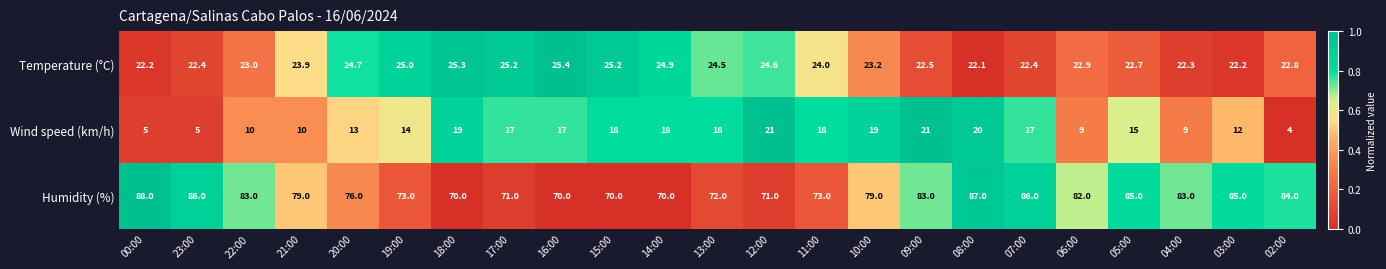

Which series has the largest total across all categories?

Humidity (%)